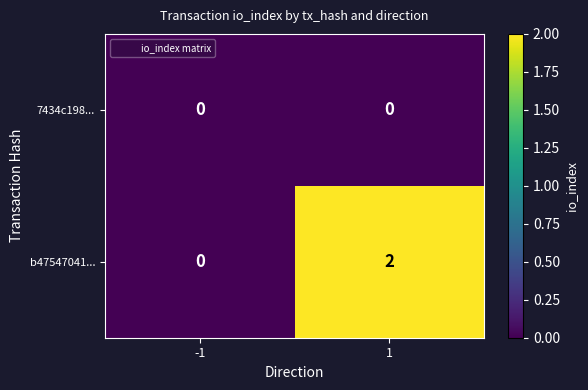

Which series has the largest range (max minus min)?

b47547041...